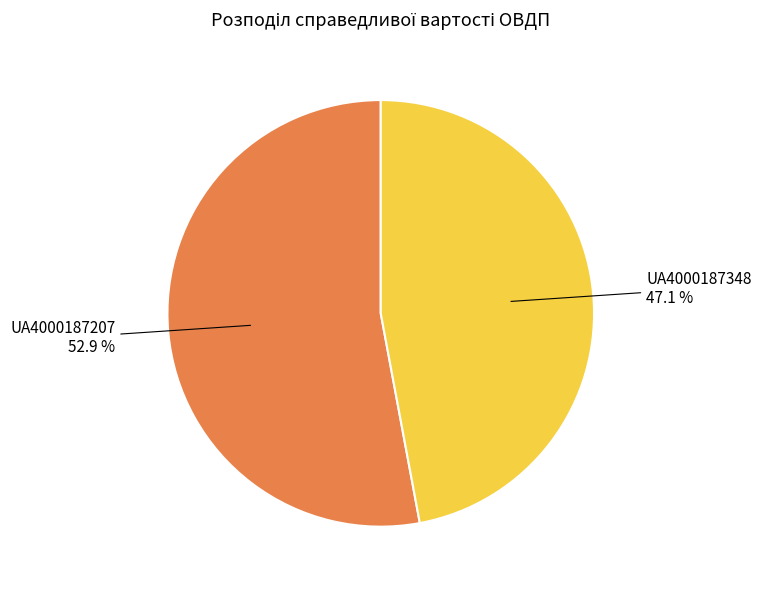

How many slices are in this pie chart?

2